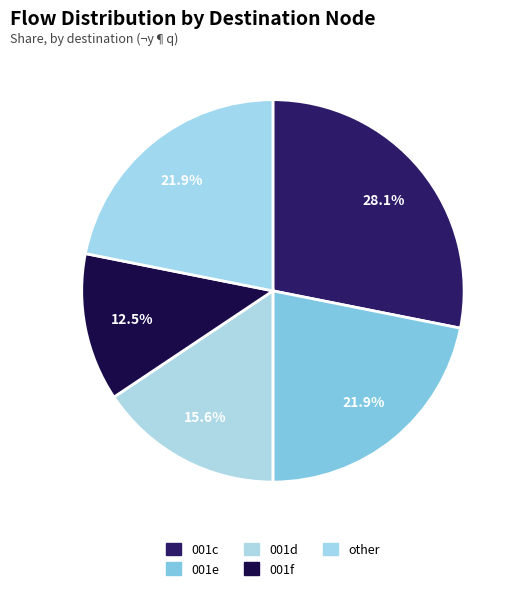

How many segments does this pie chart have?

5